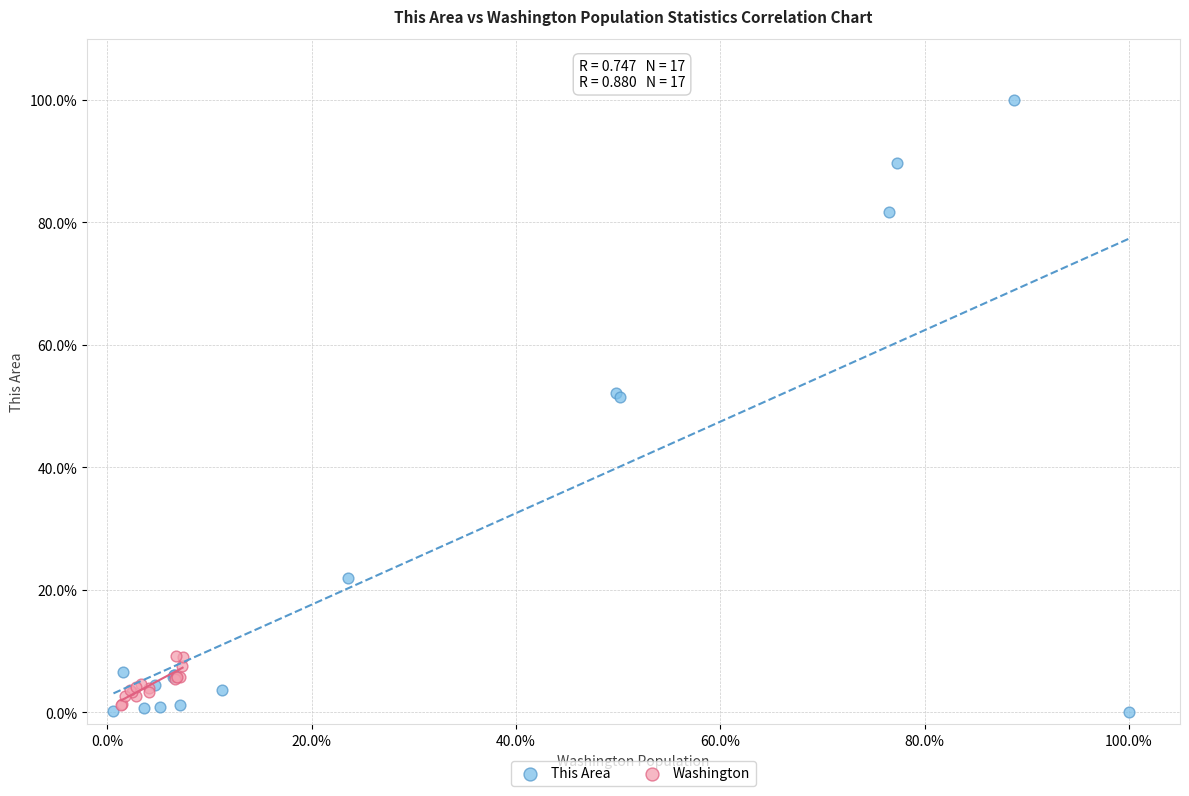

Which series has the widest spread of Y values?

This Area